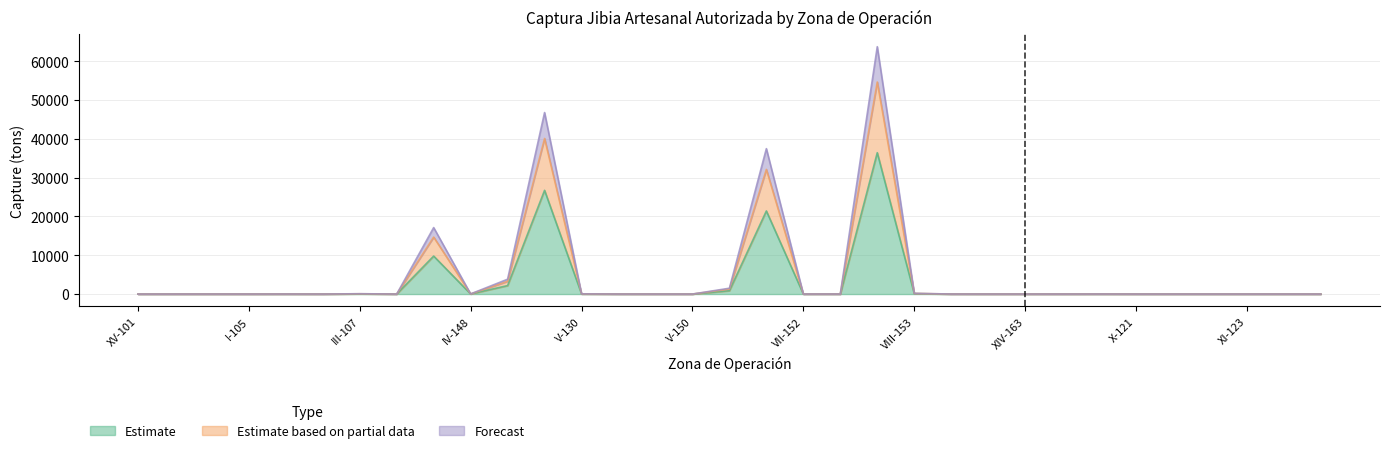

True or false: Estimate based on partial data has more than 0 interior local peaks.

True